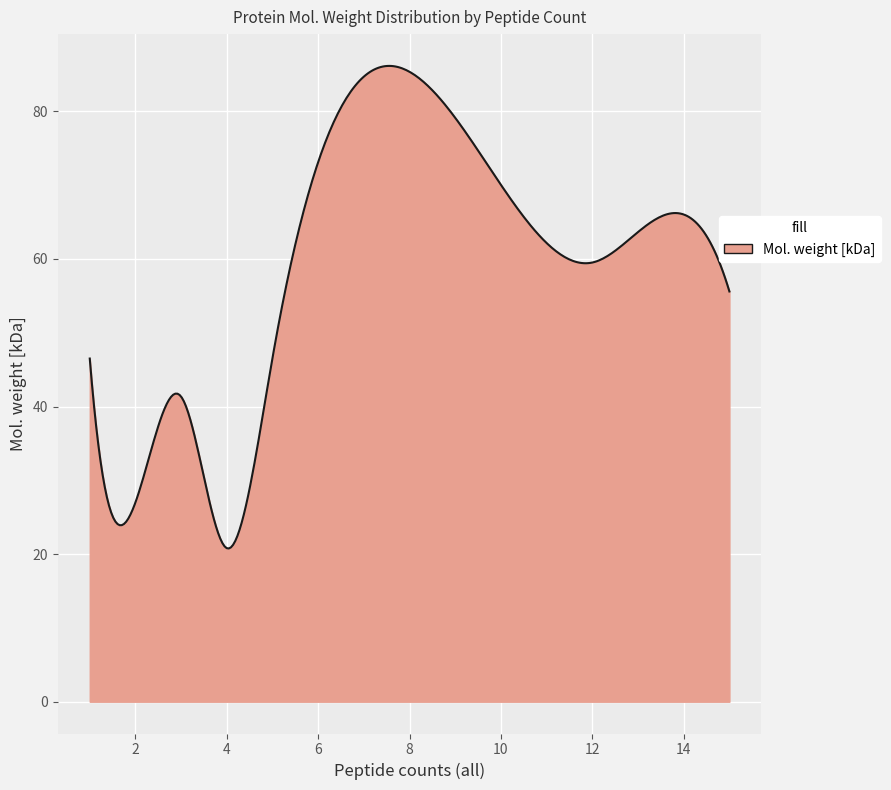

What is the minimum value shown in the chart?

20.8